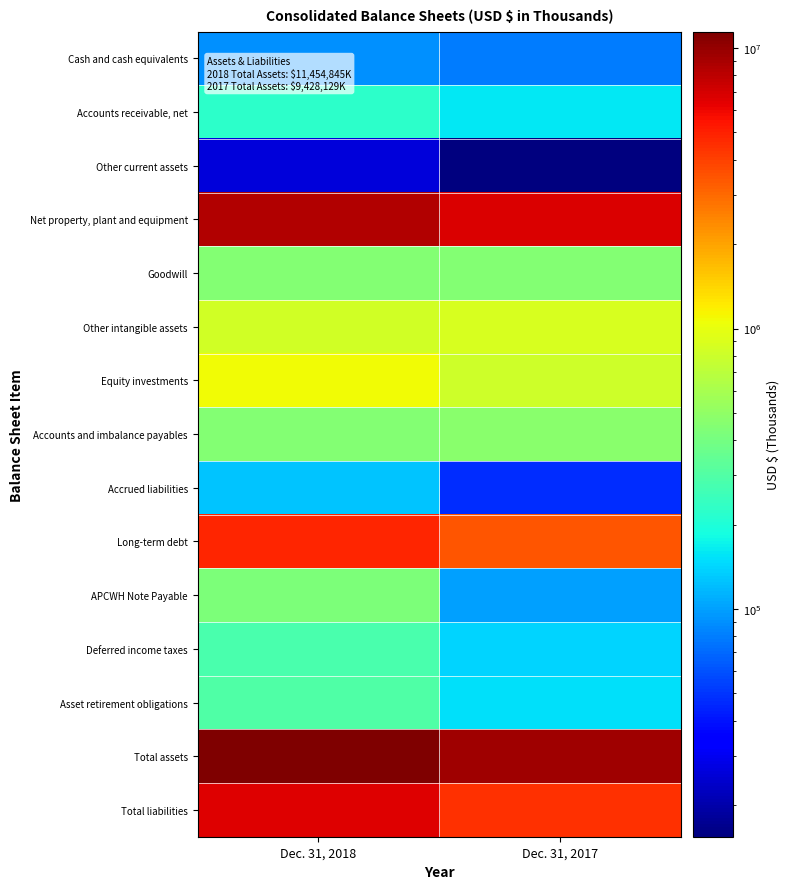

Reading left to right, transcribe all the data shown in this chart.

Cash and cash equivalents: Dec. 31, 2018=90448	Dec. 31, 2017=78814
Accounts receivable, net: Dec. 31, 2018=221373	Dec. 31, 2017=160910
Other current assets: Dec. 31, 2018=26181	Dec. 31, 2017=15409
Net property, plant and equipment: Dec. 31, 2018=8410353	Dec. 31, 2017=6765900
Goodwill: Dec. 31, 2018=445800	Dec. 31, 2017=445800
Other intangible assets: Dec. 31, 2018=841408	Dec. 31, 2017=872187
Equity investments: Dec. 31, 2018=1092088	Dec. 31, 2017=817352
Accounts and imbalance payables: Dec. 31, 2018=443343	Dec. 31, 2017=466838
Accrued liabilities: Dec. 31, 2018=127874	Dec. 31, 2017=47899
Long-term debt: Dec. 31, 2018=4787381	Dec. 31, 2017=3464712
APCWH Note Payable: Dec. 31, 2018=427493	Dec. 31, 2017=98966
Deferred income taxes: Dec. 31, 2018=280017	Dec. 31, 2017=139635
Asset retirement obligations: Dec. 31, 2018=300024	Dec. 31, 2017=152267
Total assets: Dec. 31, 2018=11454845	Dec. 31, 2017=9428129
Total liabilities: Dec. 31, 2018=6535248	Dec. 31, 2017=4406947